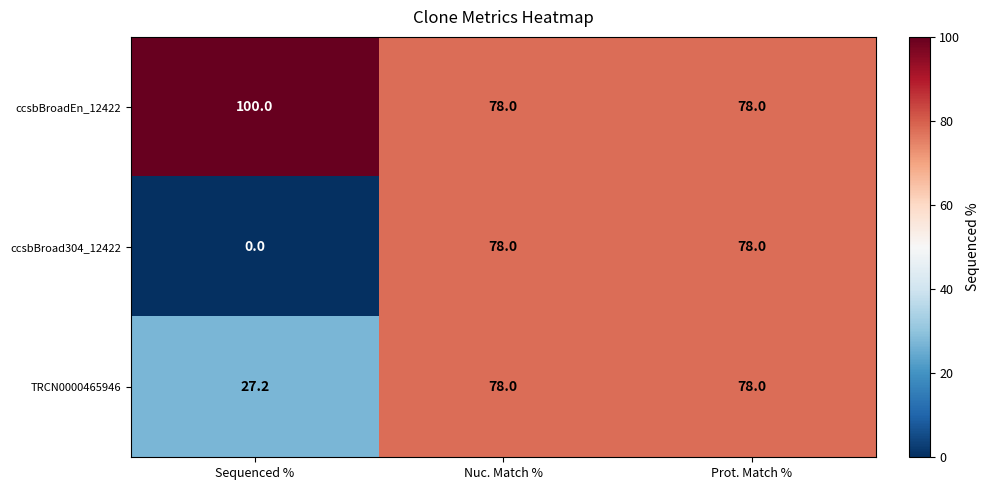

What is the difference between the maximum and minimum values in the TRCN0000465946 series?

50.8